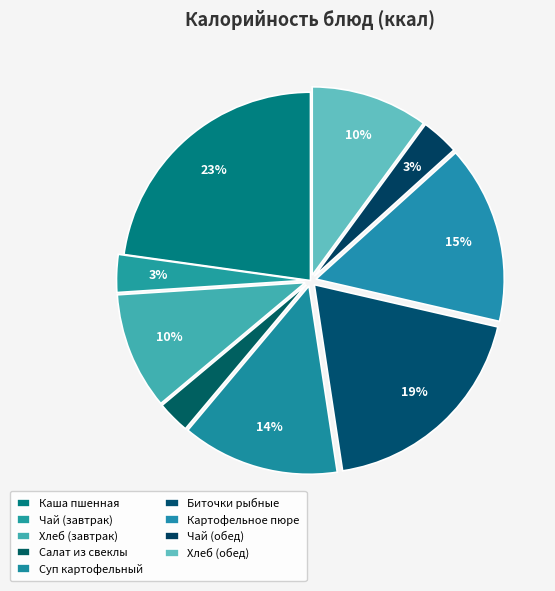

The Каша пшенная slice represents 23% of the pie. True or false?

True